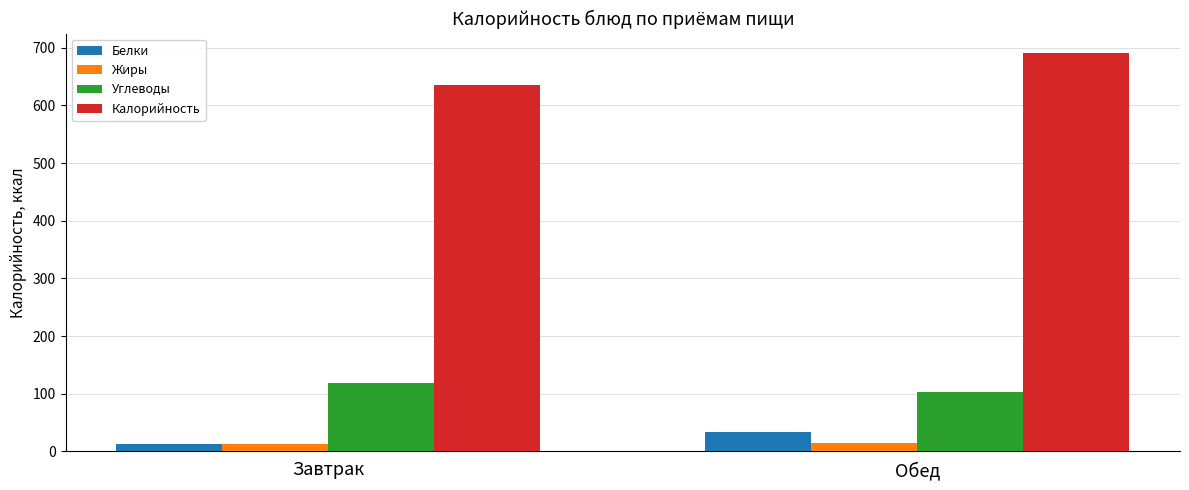

Are the bars grouped side by side (vs. stacked)?

Yes